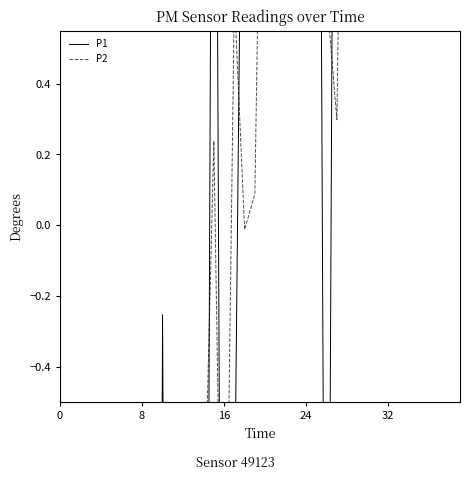

Which series has the widest spread of values?

P1